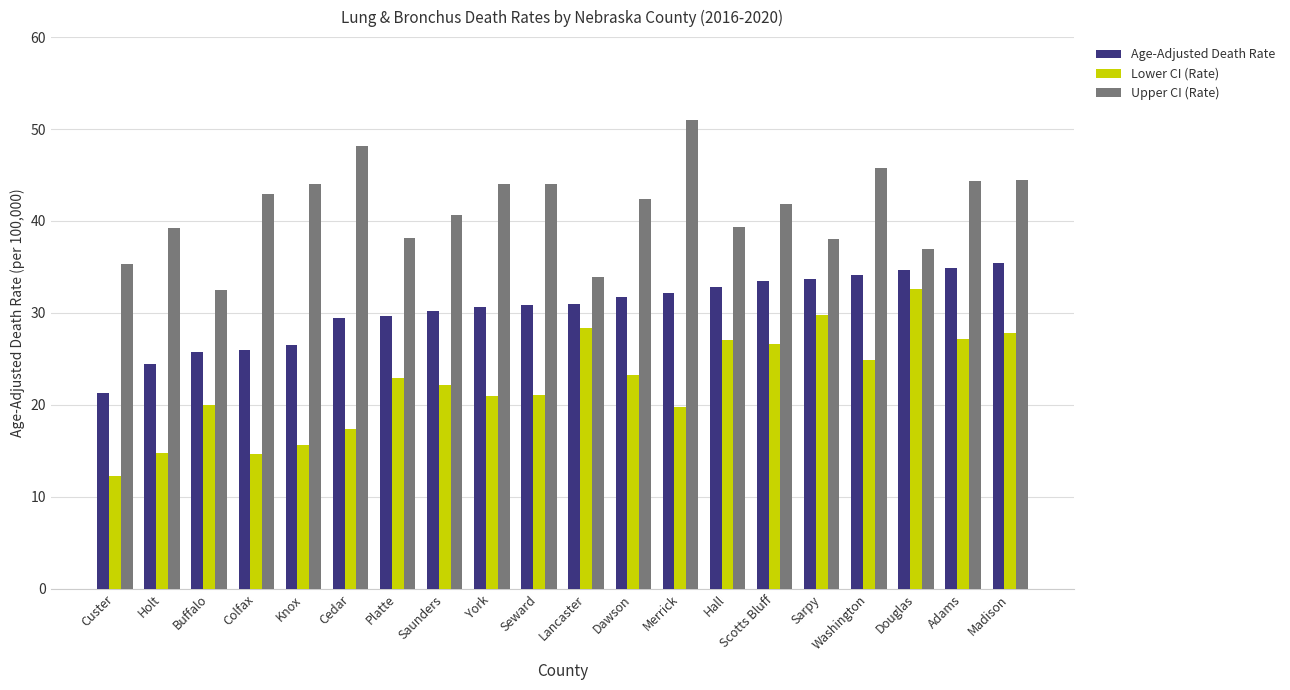

True or false: Age-Adjusted Death Rate has a value of 47.9 at Adams.

False